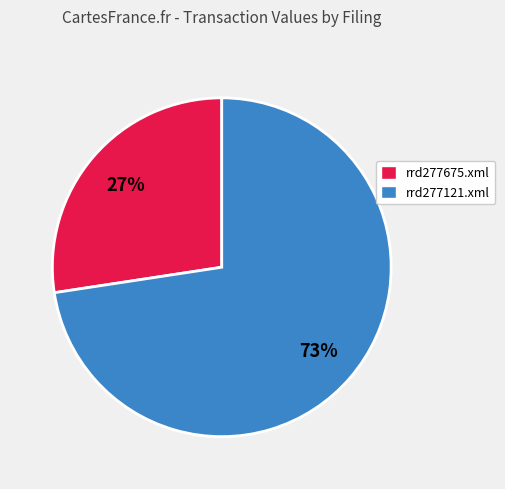

To the nearest percent, what portion does rrd277675.xml represent?

27%